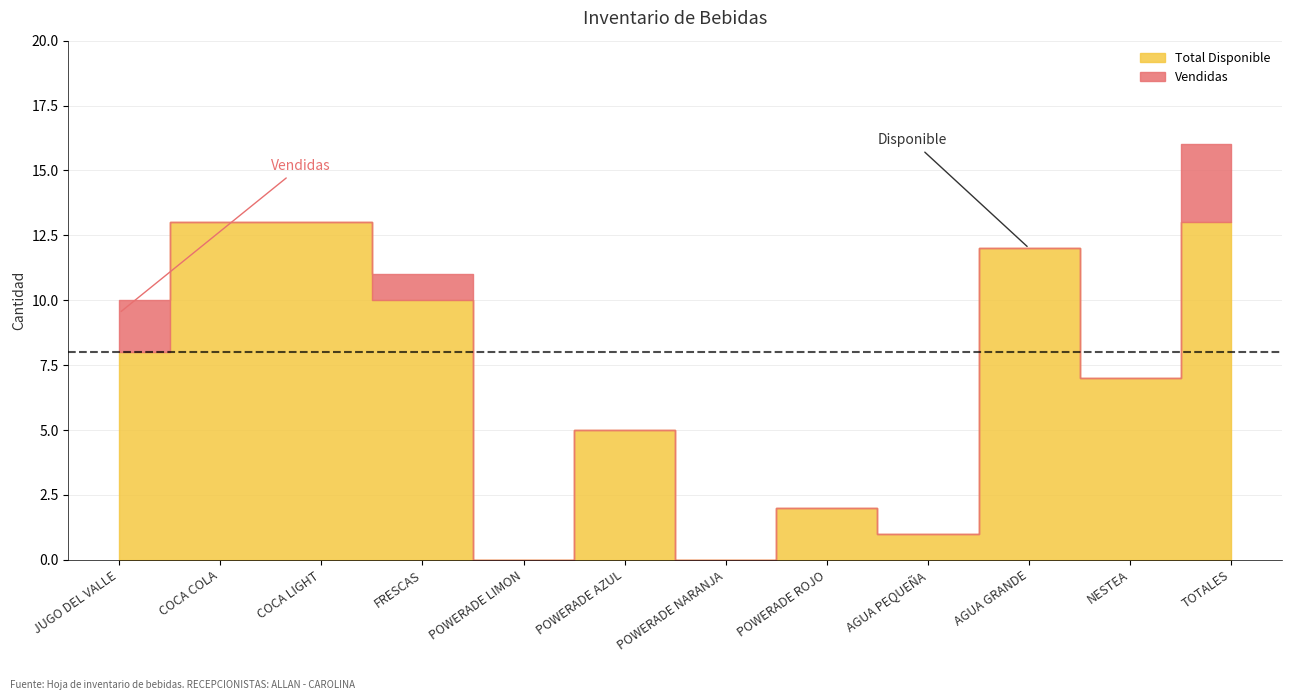

The value of Vendidas at POWERADE ROJO is -2. True or false?

False